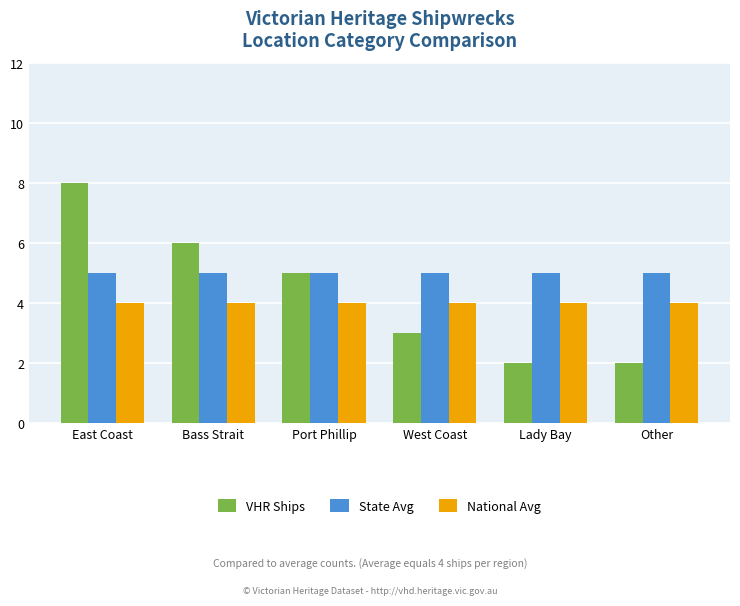

How many categories are shown in the chart?

6